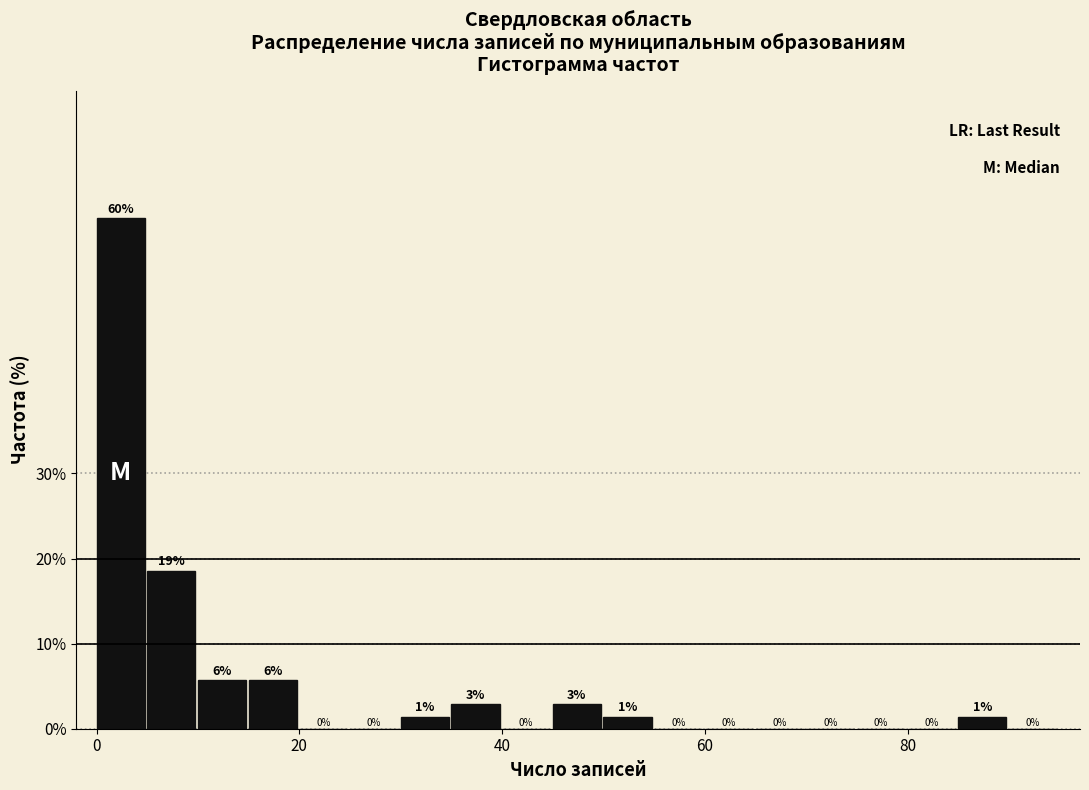

Around what value on the x-axis is the tallest bar? Give the approximate position of its centre, as read against the axis.

2